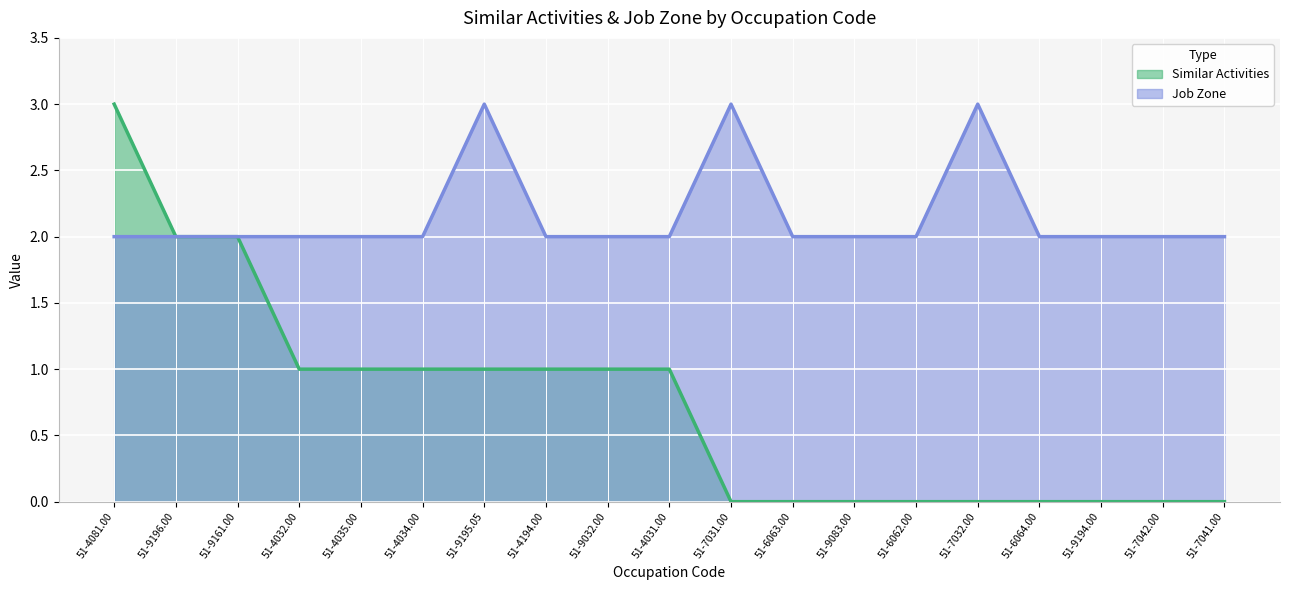

How many categories are shown in the chart?

19